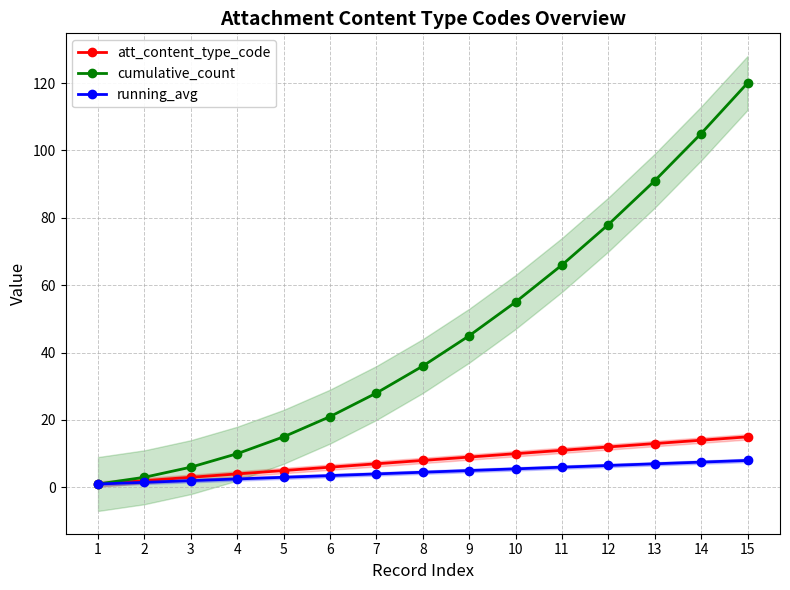

What is the value of the cumulative_count point at the 14th from the left?

105.0